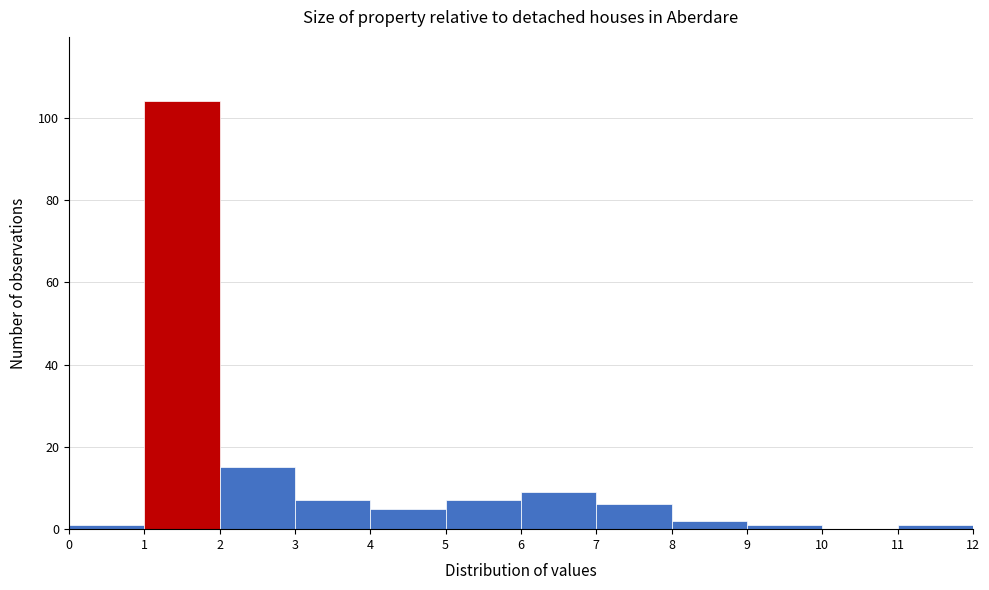

Which range on the x-axis has the tallest bar?

1 to 2